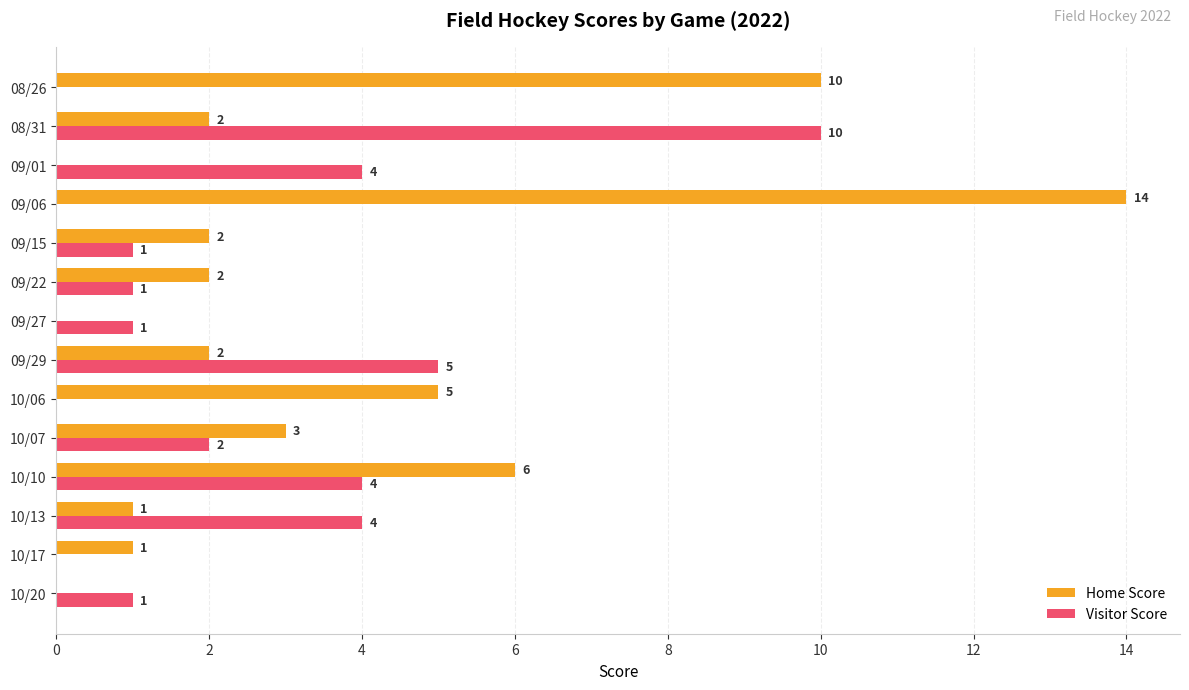

Which series has the widest spread of values?

Home Score